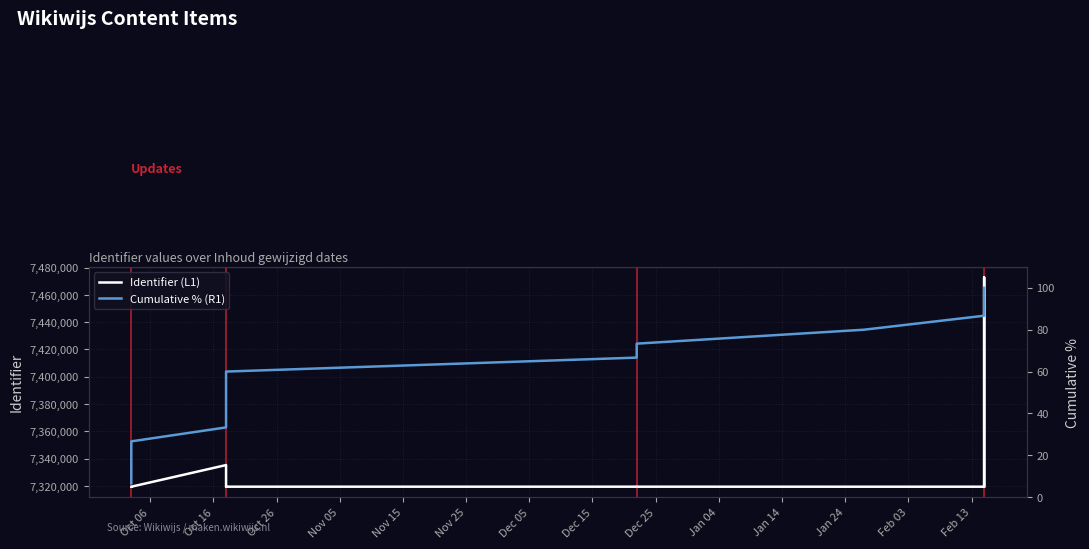

The value of Cumulative % (R1) at Jan 24 is 80.0. True or false?

True